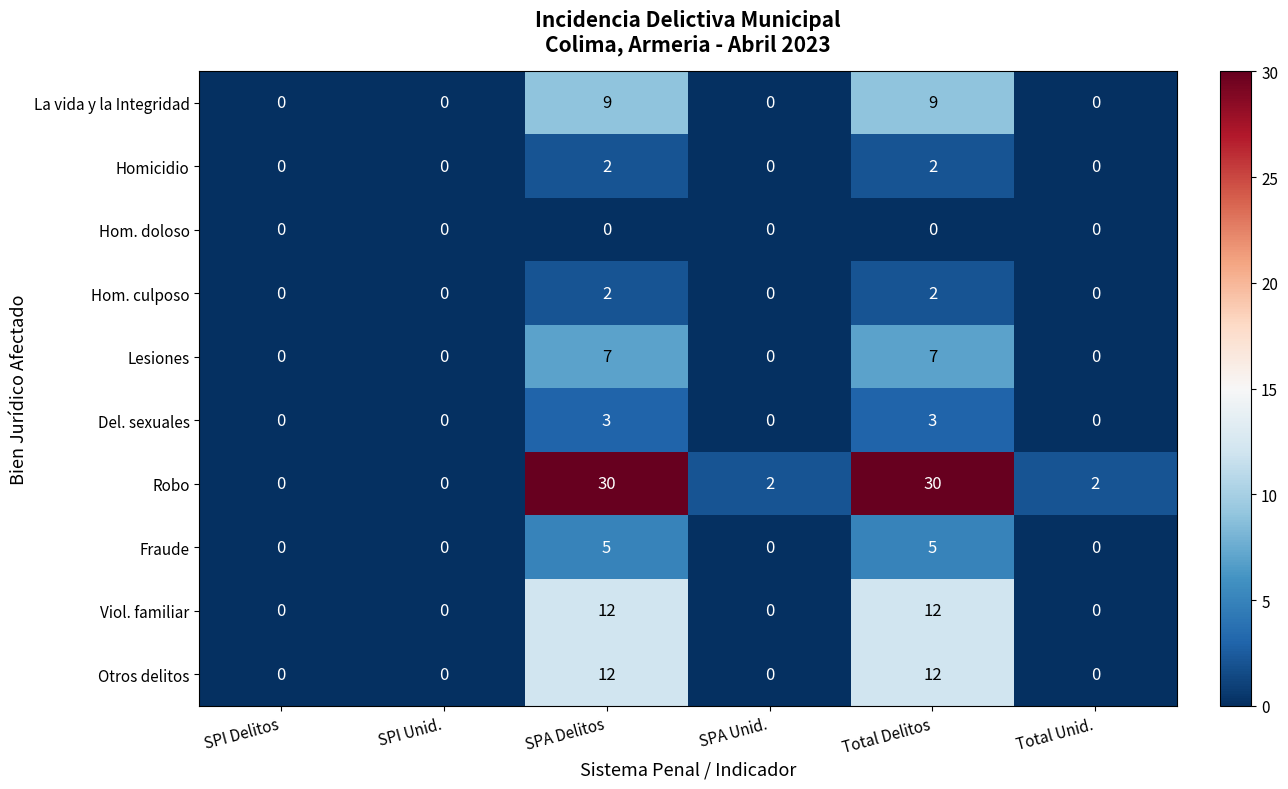

Is it true that La vida y la Integridad equals 9 at Total Delitos?

True